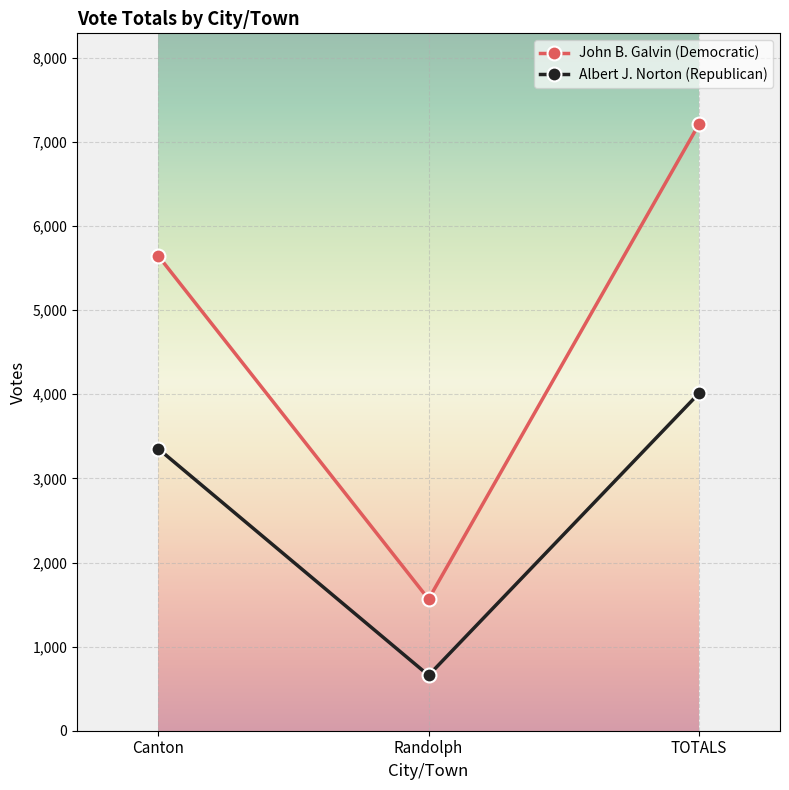

List the series in order of their peak value, lowest first.

Albert J. Norton (Republican), John B. Galvin (Democratic)